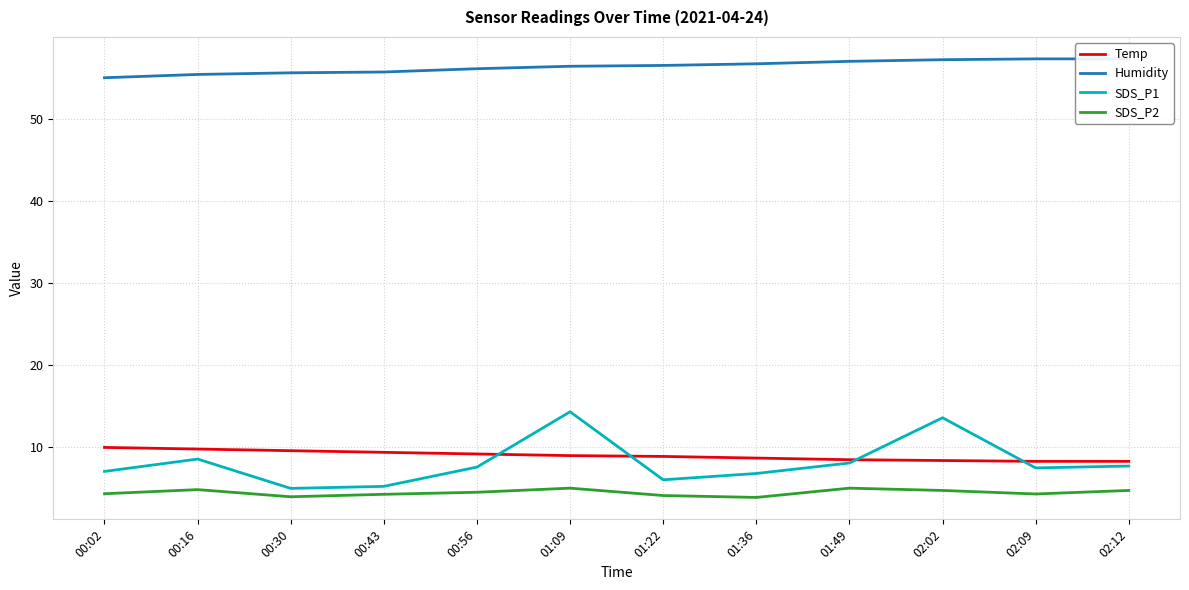

At which category is the sum across all series the highest?

01:09